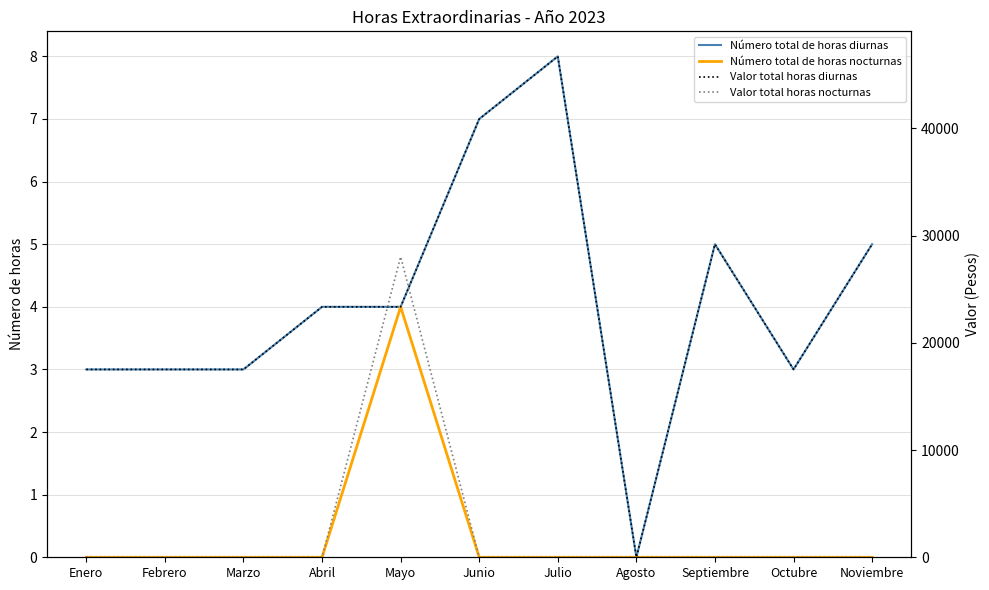

At which label is Número total de horas diurnas closest to 4?

Abril